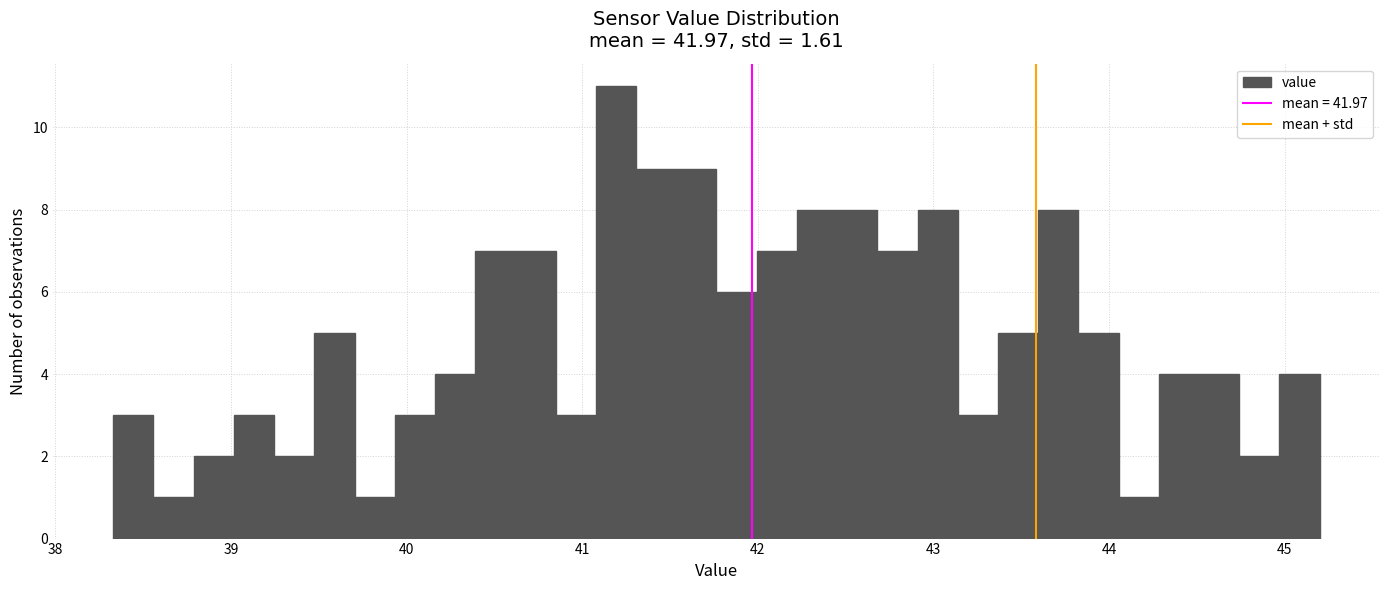

Read against the x-axis, roughly where is the centre of the tallest bar?

41.2